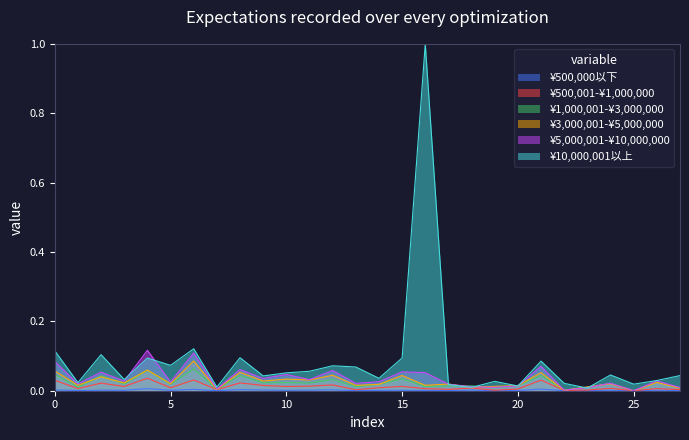

What is the sum of all ¥500,001-¥1,000,000 values?

0.3